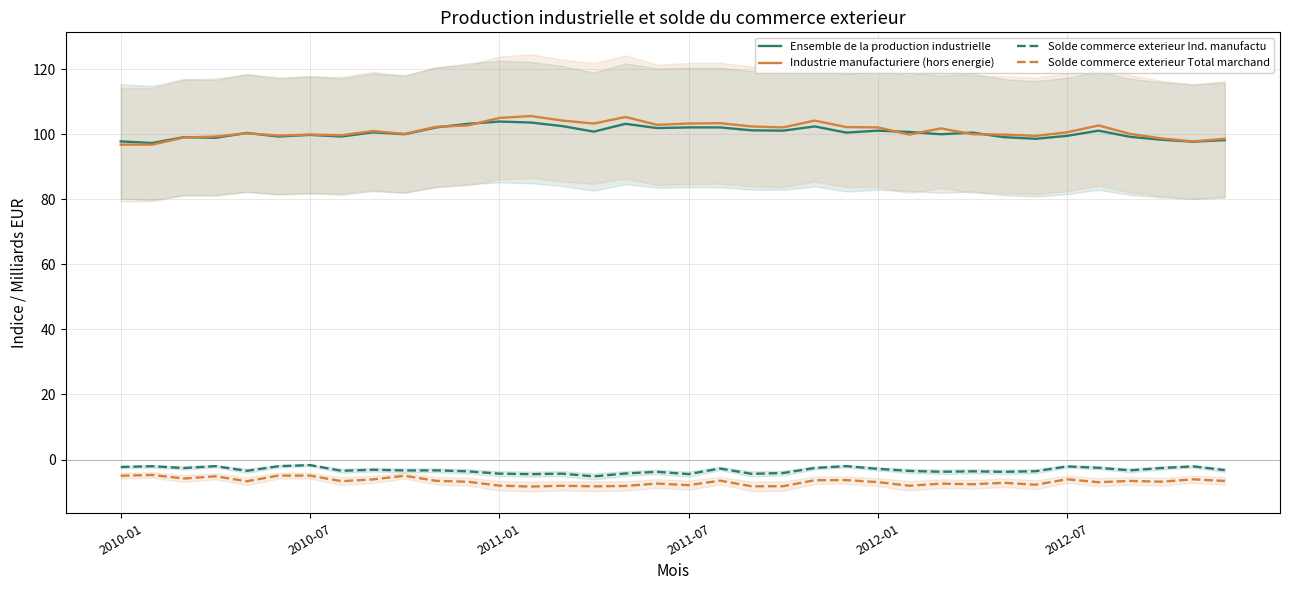

Is this an area chart (filled region under the line)?

No